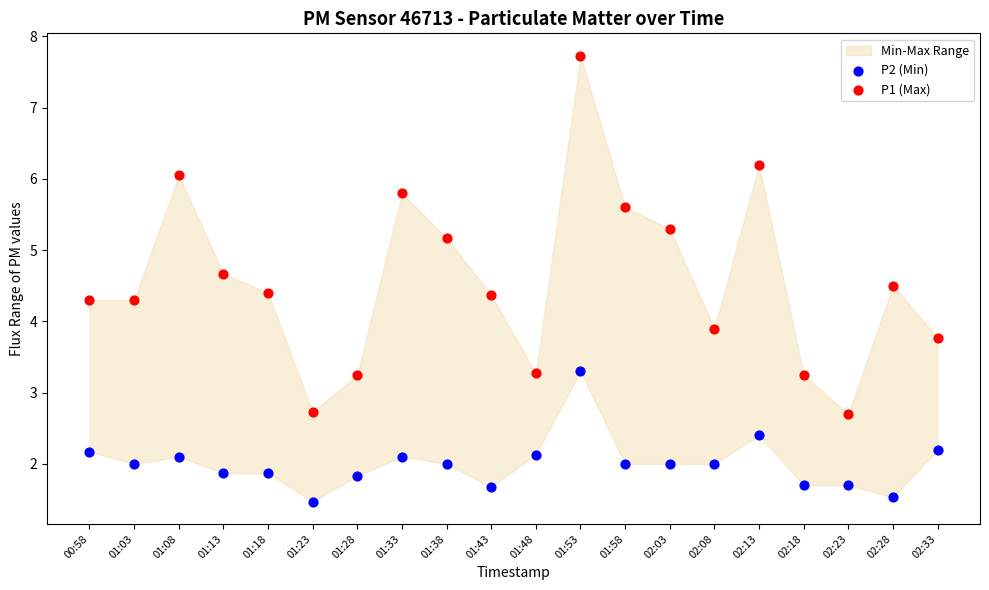

Which series has the largest Y range (max minus min)?

P1 (Max)